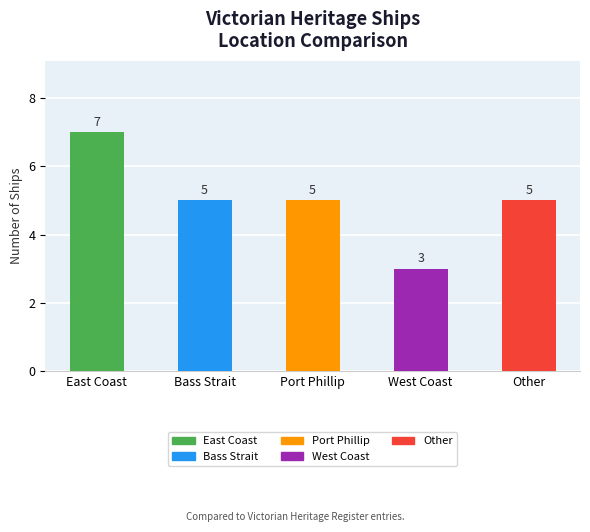

What is the value of the 2nd bar from the left?

5